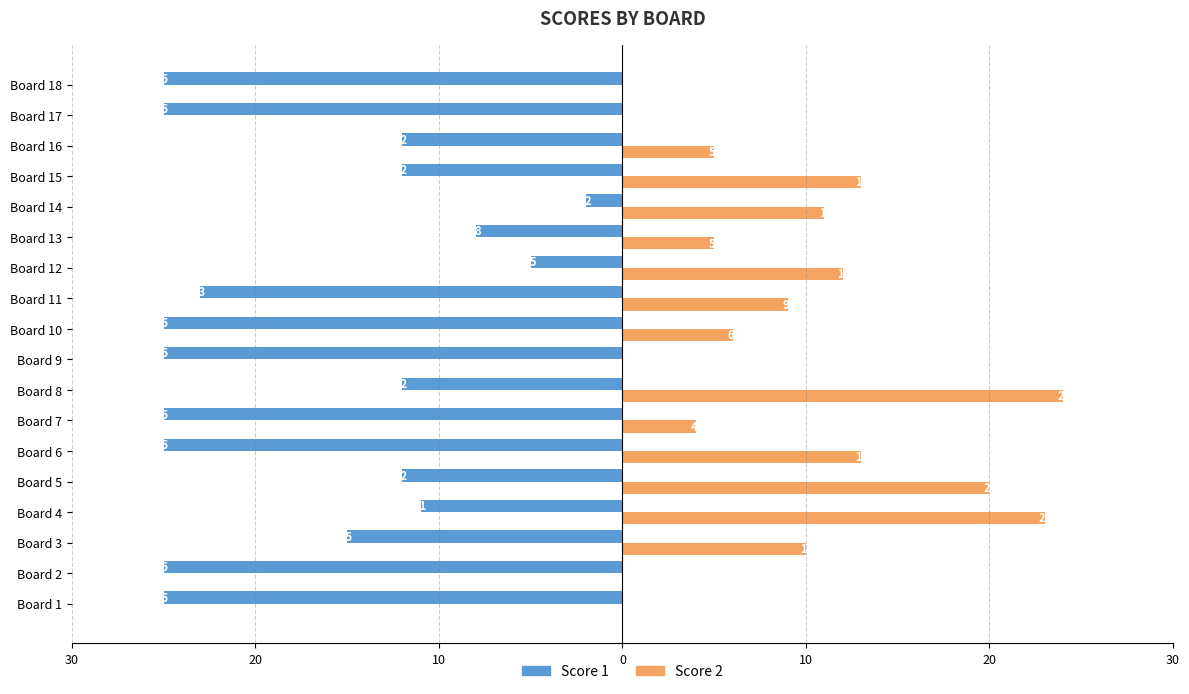

Which label corresponds to the largest value in the chart?

Board 8